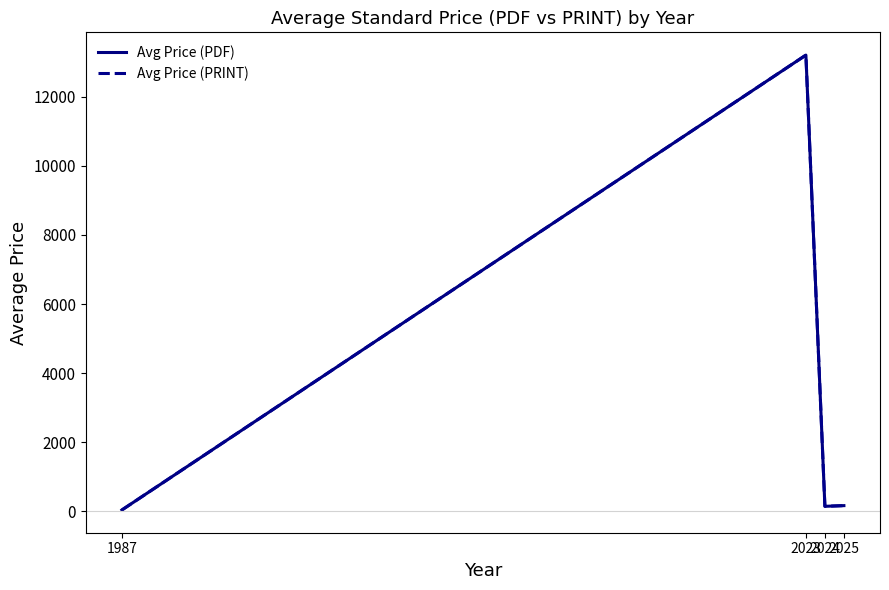

Is it true that Avg Price (PRINT) equals 17.2 at 1987?

False